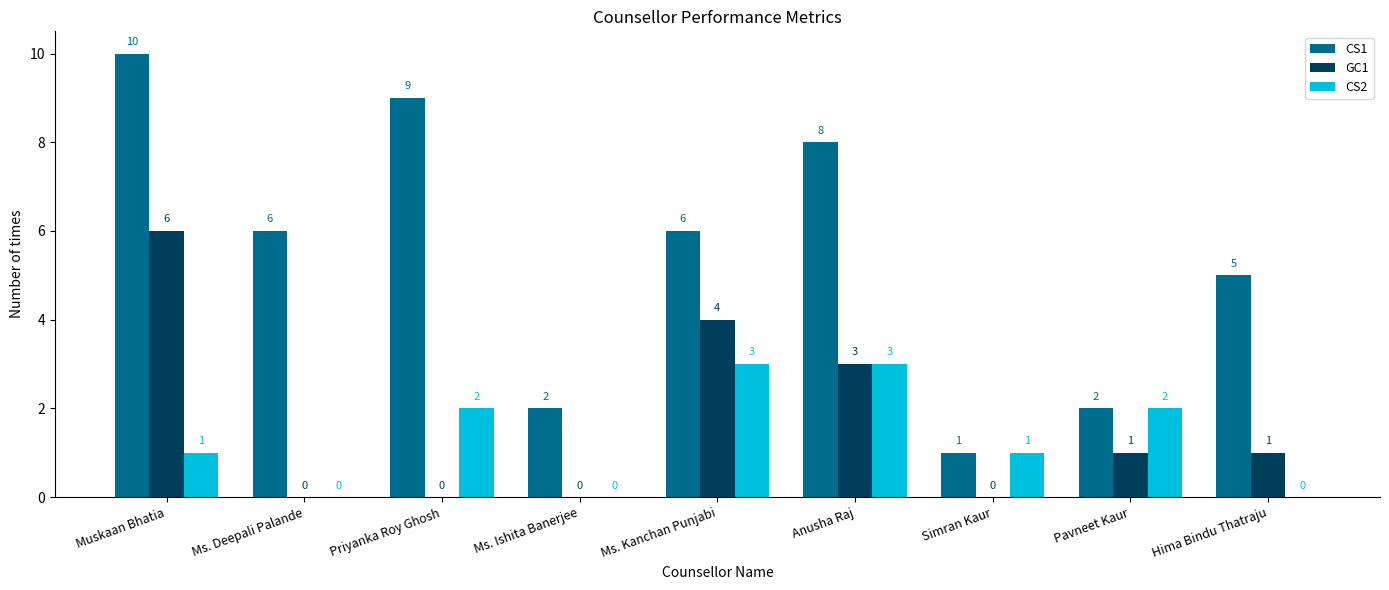

Count the number of categories in the chart.

9